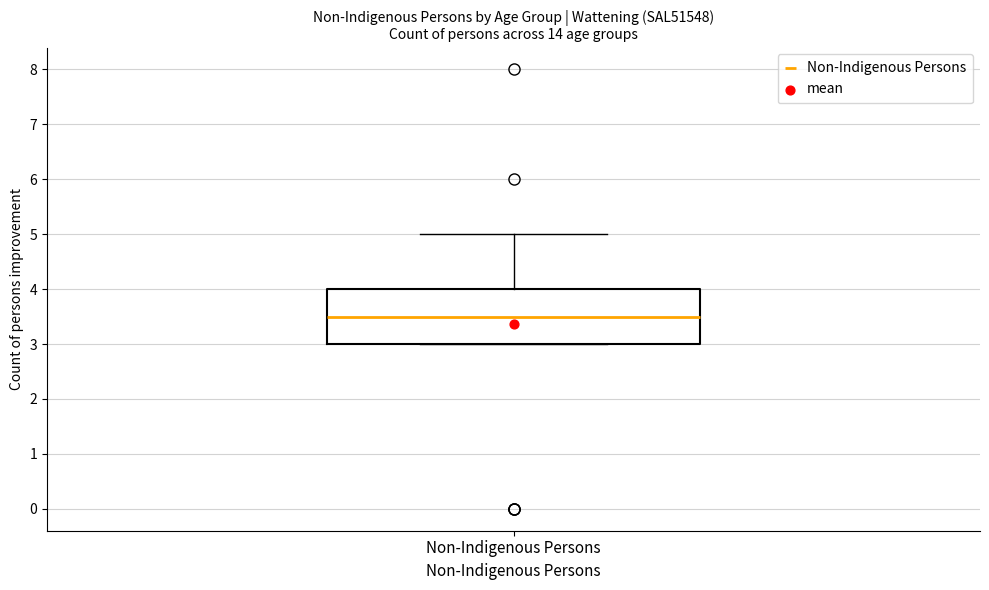

Where is the upper edge of the box for Non-Indigenous Persons on the y-axis? The values are not printed on the chart, so give them approximately, as read against the axis.

4.0